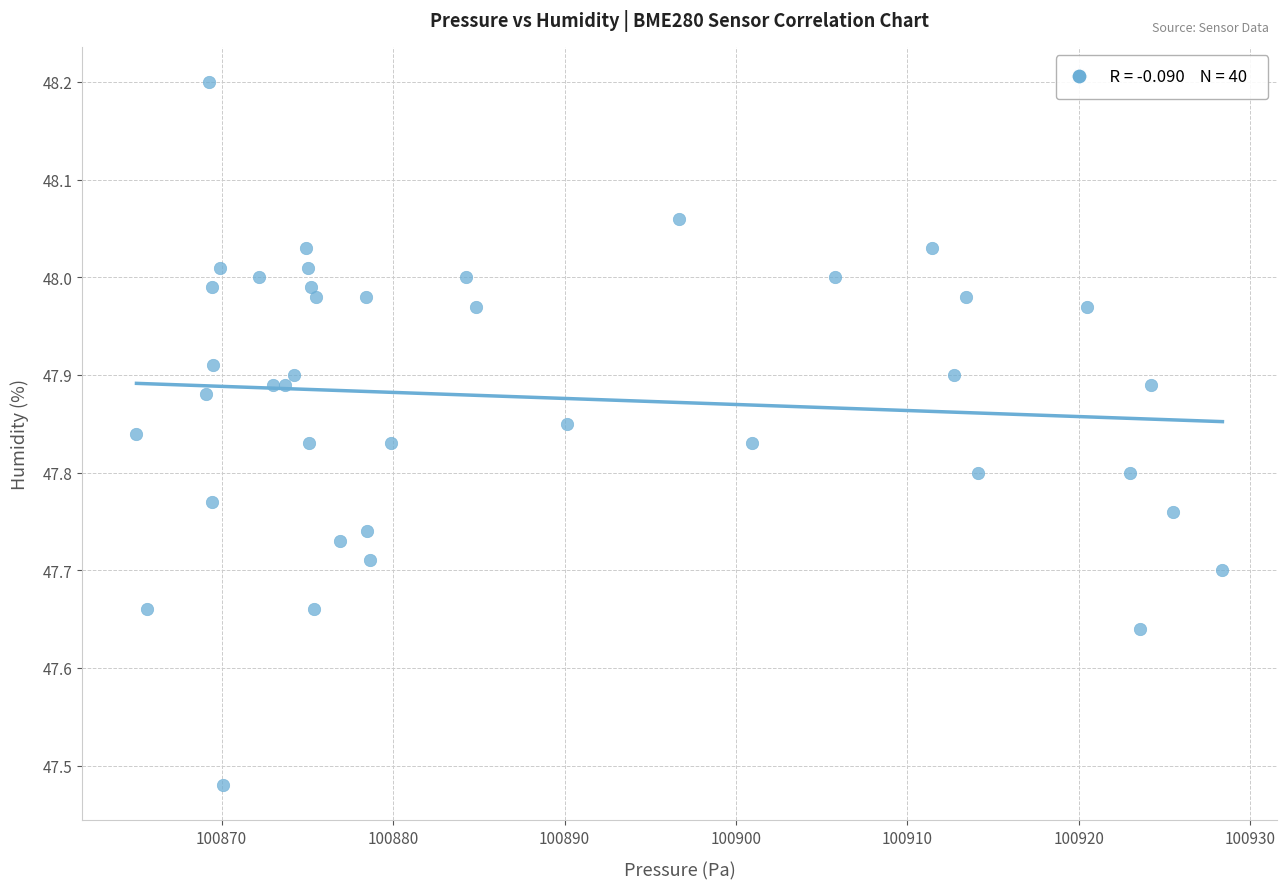

What is the range of Y values (max minus min)?

0.7